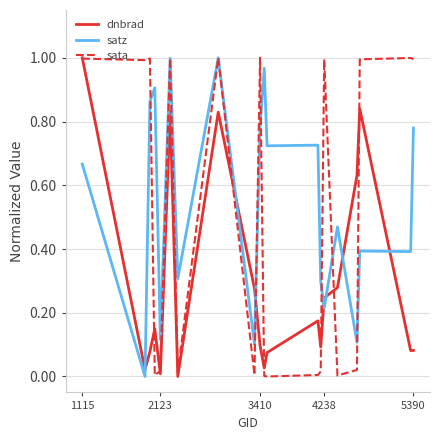

Rank the series by their average value, from lowest to highest.

dnbrad, sata, satz